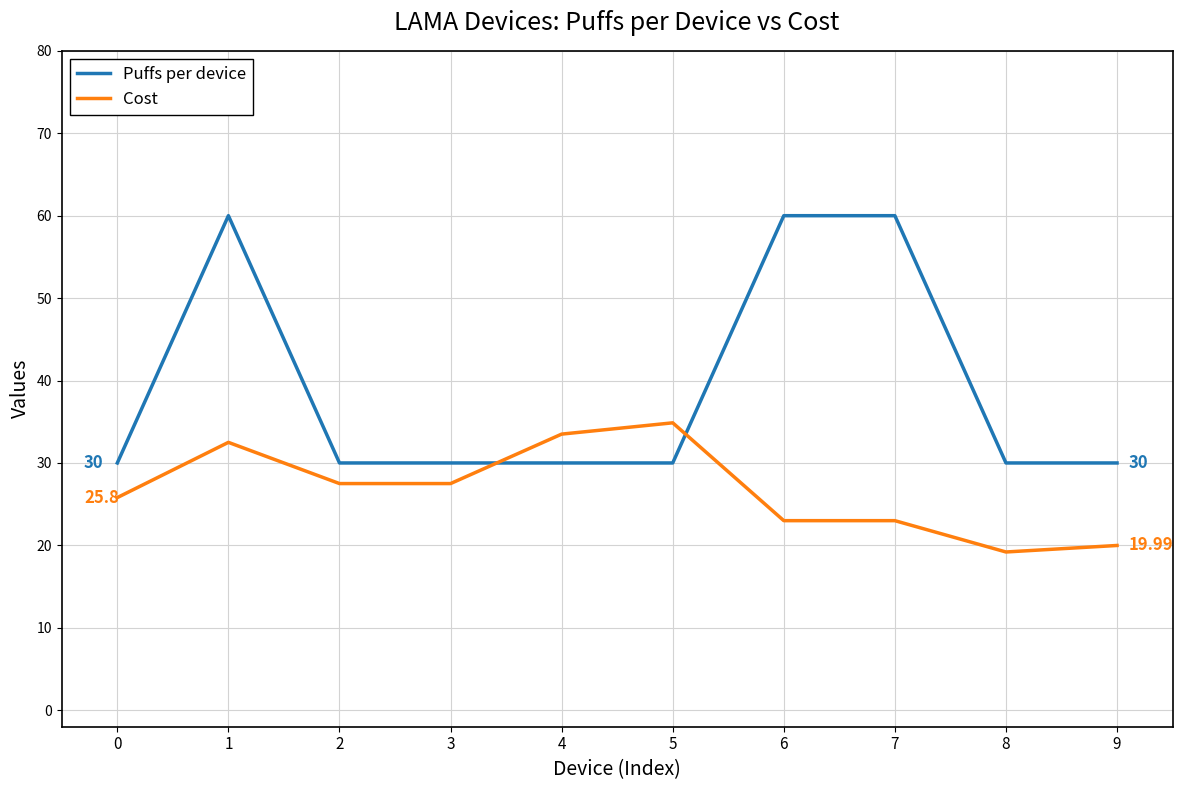

Which series ends up on top after the final intersection of Cost and Puffs per device?

Puffs per device